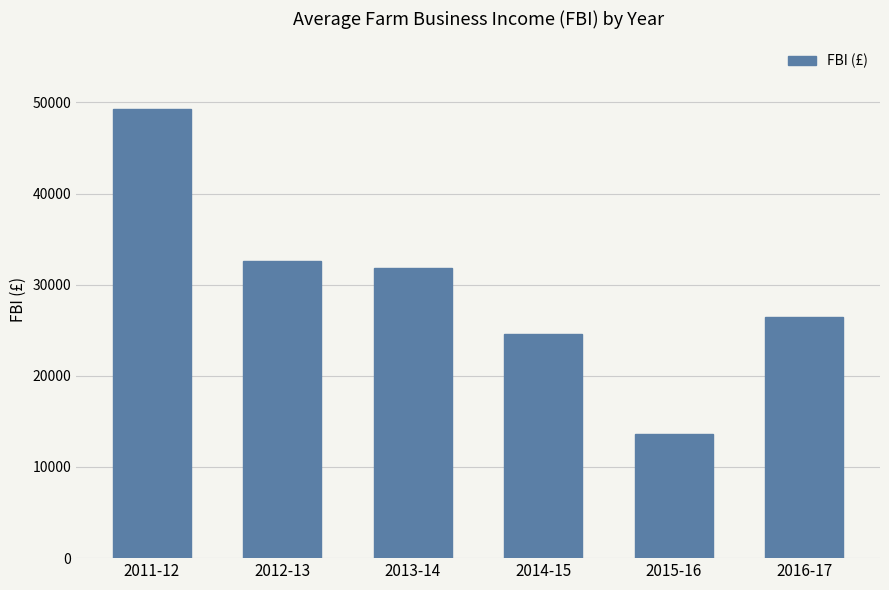

Rank the categories by value from highest to lowest.

2011-12, 2012-13, 2013-14, 2016-17, 2014-15, 2015-16